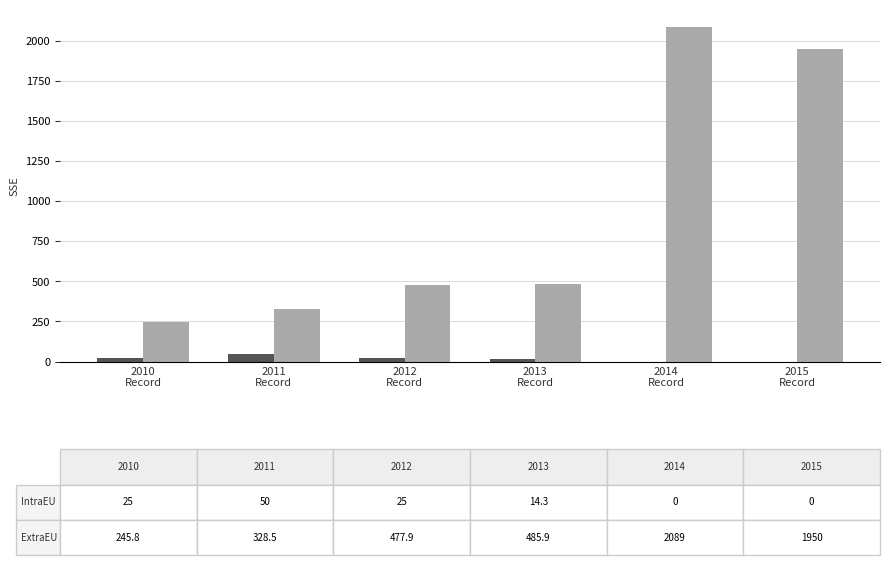

Count the number of data series in this chart.

2